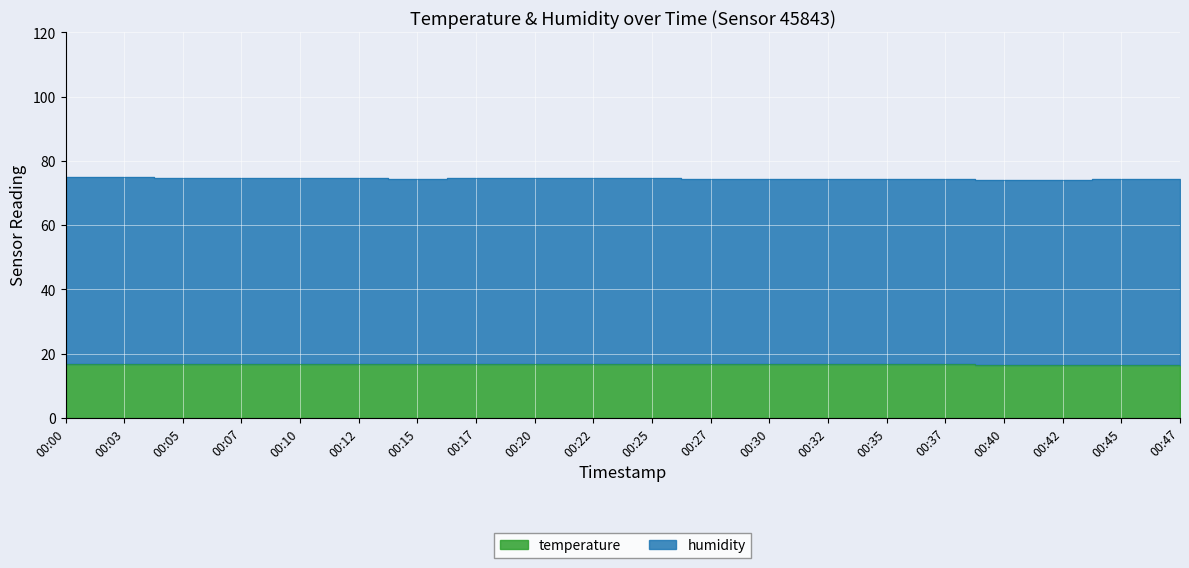

The chart shows a value of 16.7 at 00:35. True or false?

True